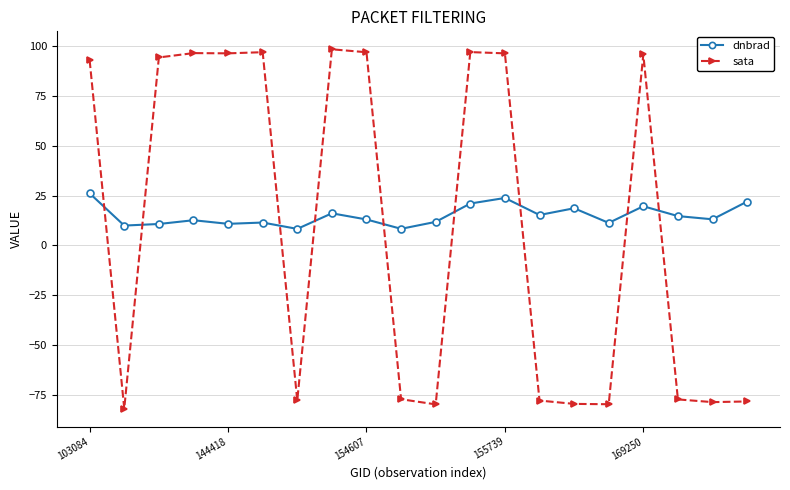

What is the maximum value for sata?

98.5